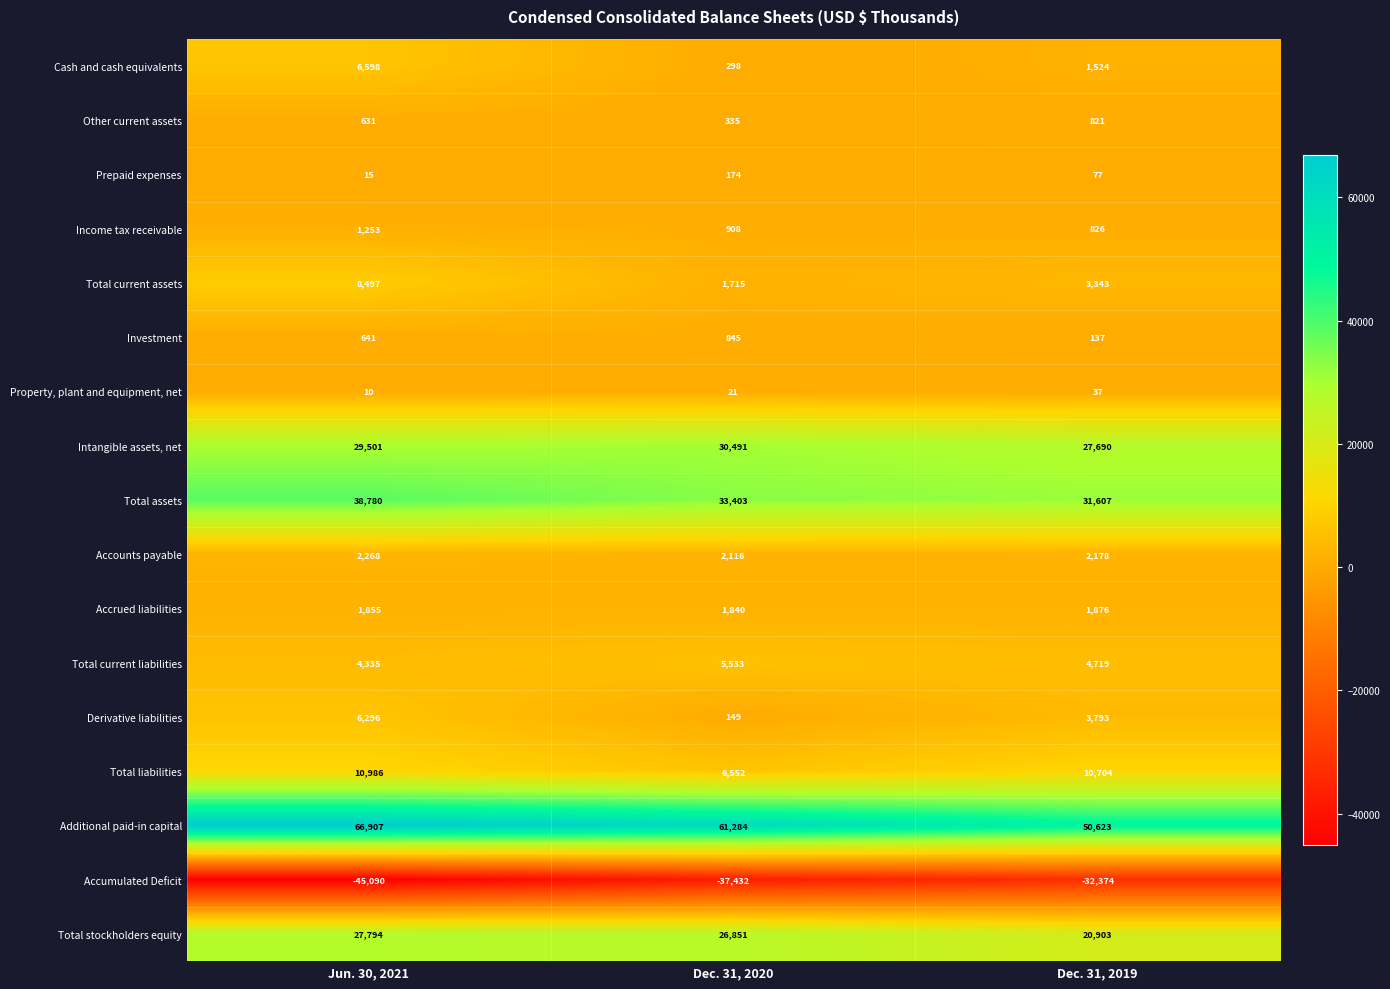

Which series has the widest spread of values?

Additional paid-in capital